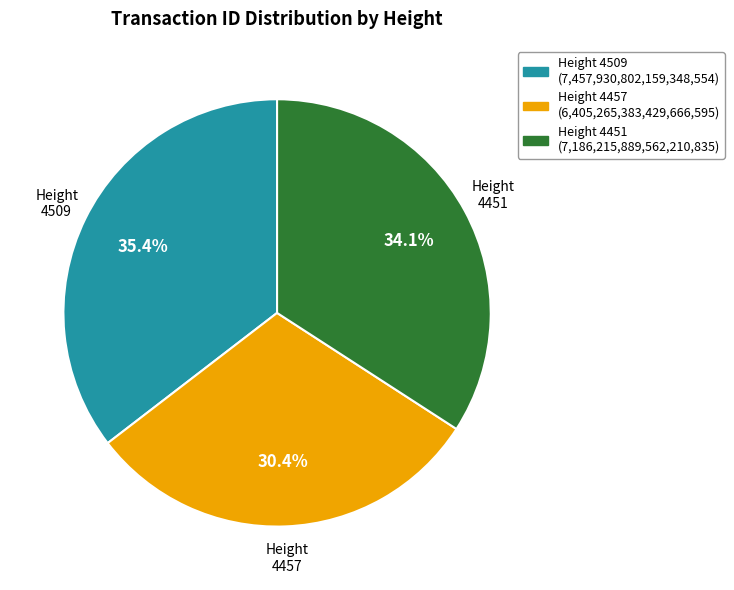

Is there any slice that represents more than half of the pie?

No